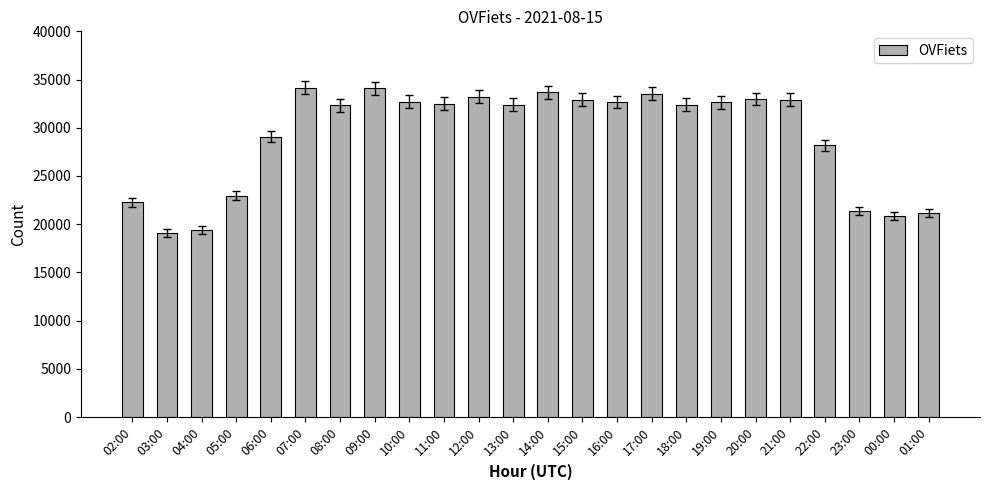

What is the sum of all values?

699410